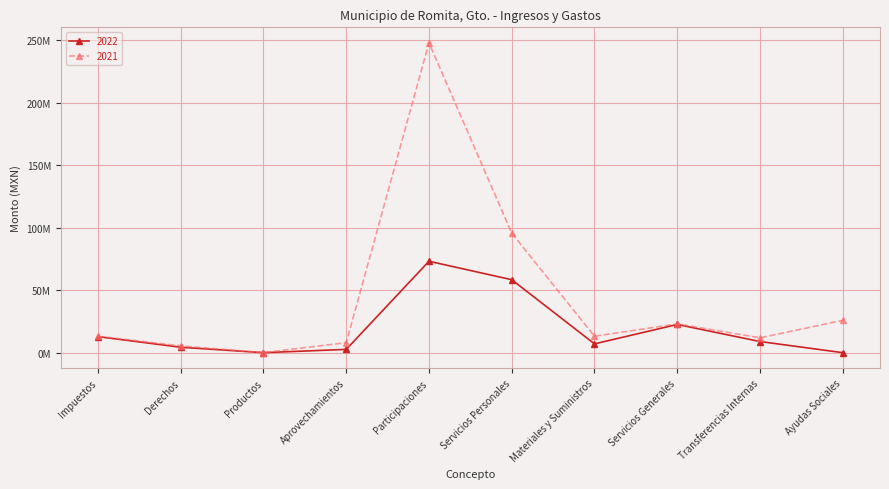

The 2022 series shows 11.8 at Transferencias Internas. True or false?

False